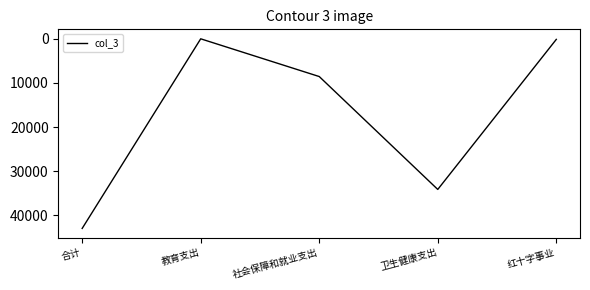

Between 红十字事业 and 合计, which is larger?

合计